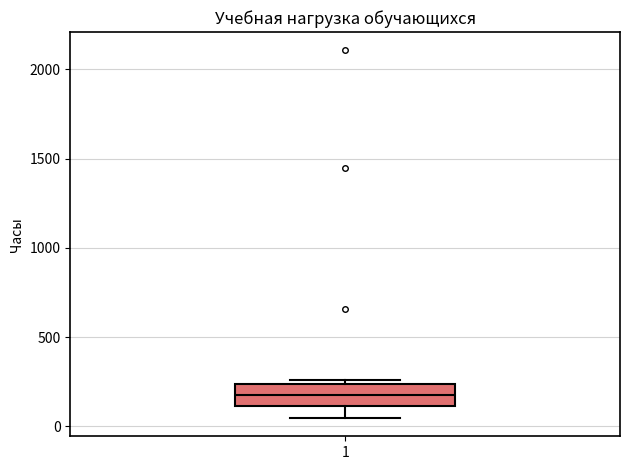

Where does the median line of the box at x = 1 sit on the y-axis? The values are not printed on the chart, so give them approximately, as read against the axis.

200